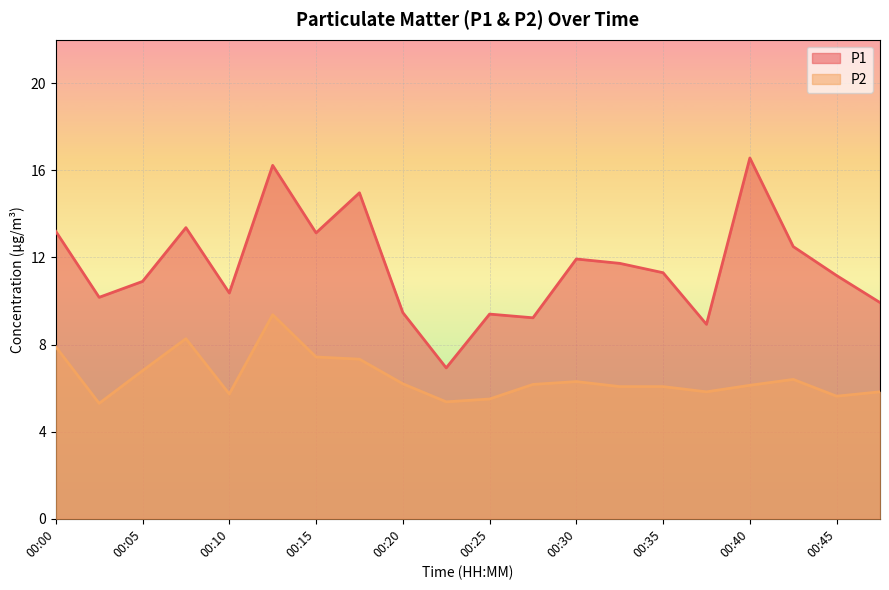

At which label does P2 first exceed 6?

00:00